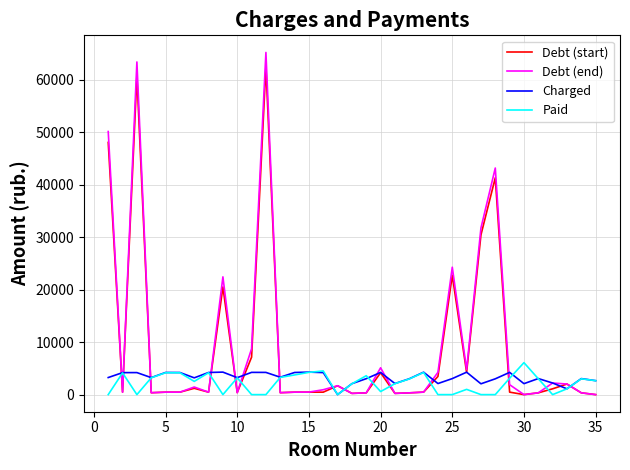

What is the highest value of the Paid series?

6093.9